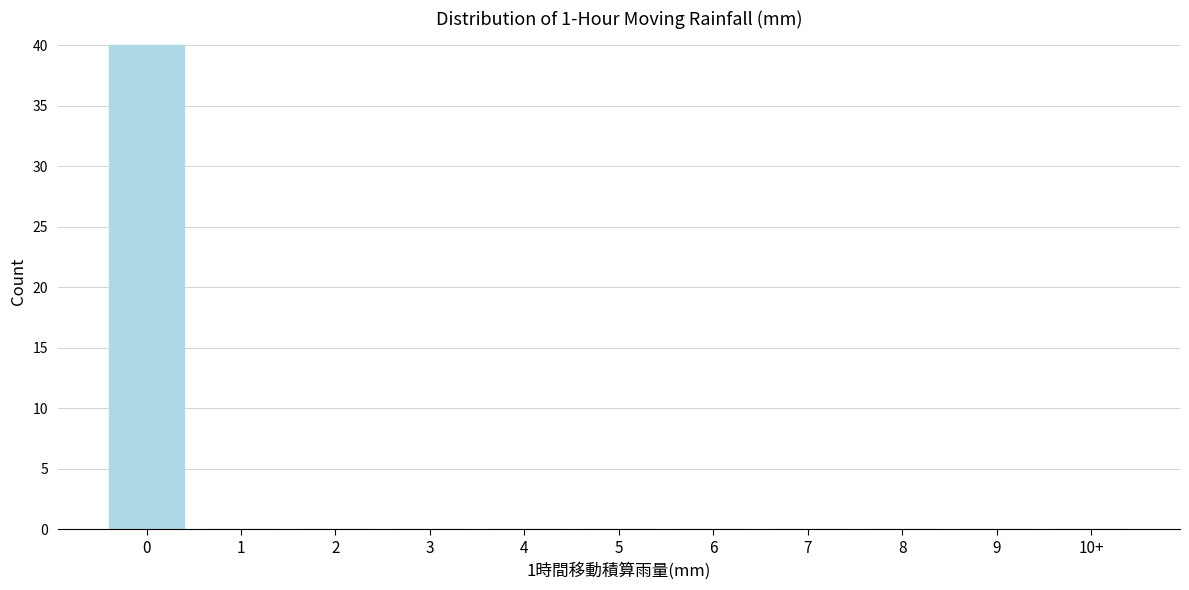

Reading left to right, what are all the values shown in this chart?

0=40	1=0	2=0	3=0	4=0	5=0	6=0	7=0	8=0	9=0	10+=0